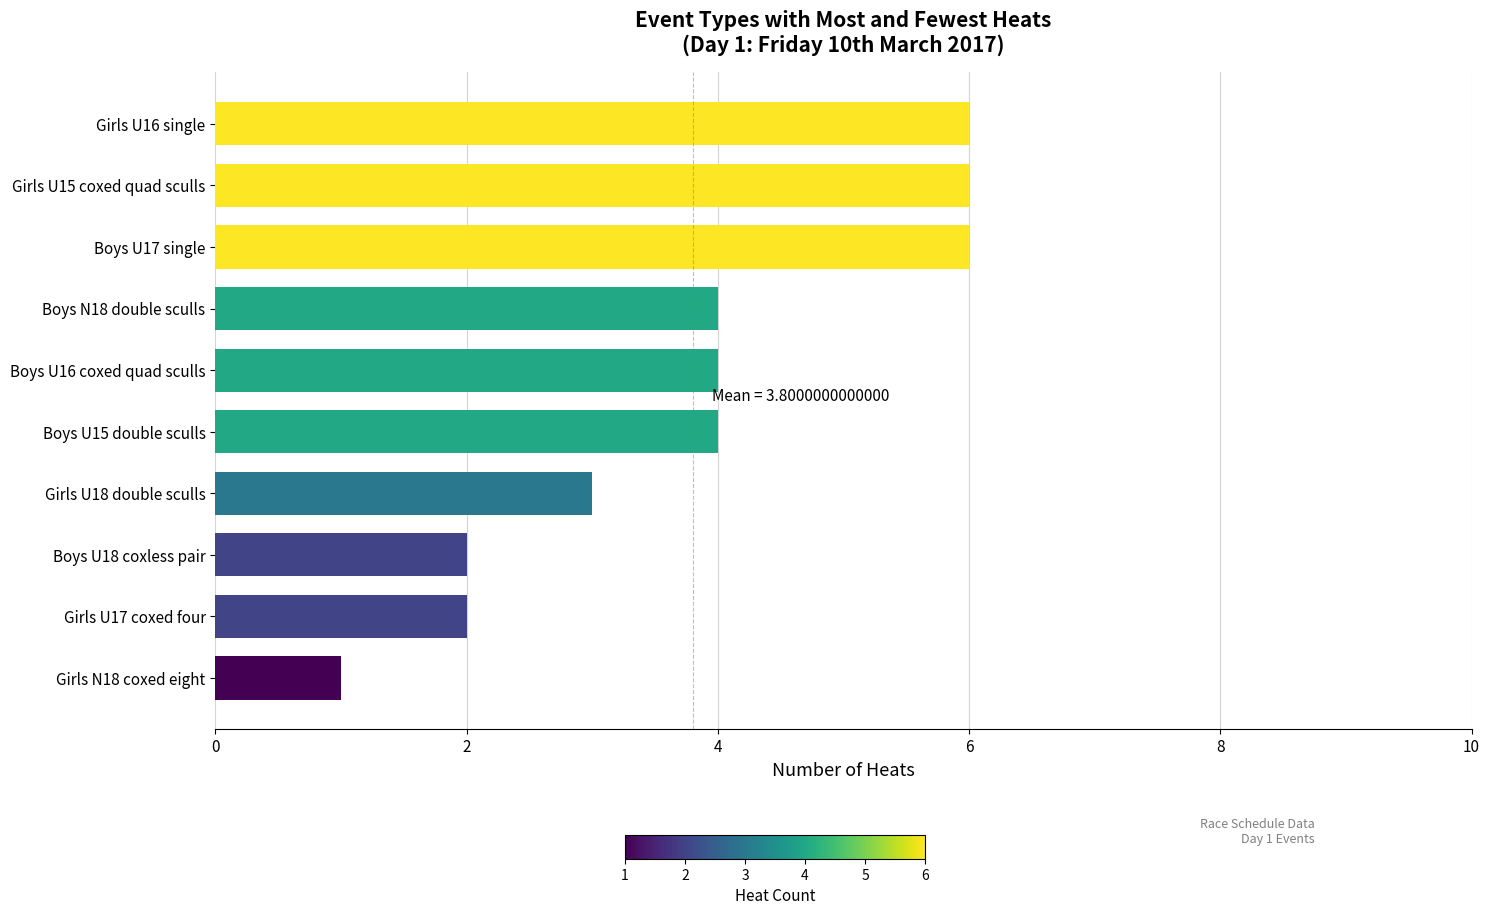

Reading bottom to top, what are all the values shown in this chart?

Girls N18 coxed eight=1	Girls U17 coxed four=2	Boys U18 coxless pair=2	Girls U18 double sculls=3	Boys U15 double sculls=4	Boys U16 coxed quad sculls=4	Boys N18 double sculls=4	Boys U17 single=6	Girls U15 coxed quad sculls=6	Girls U16 single=6